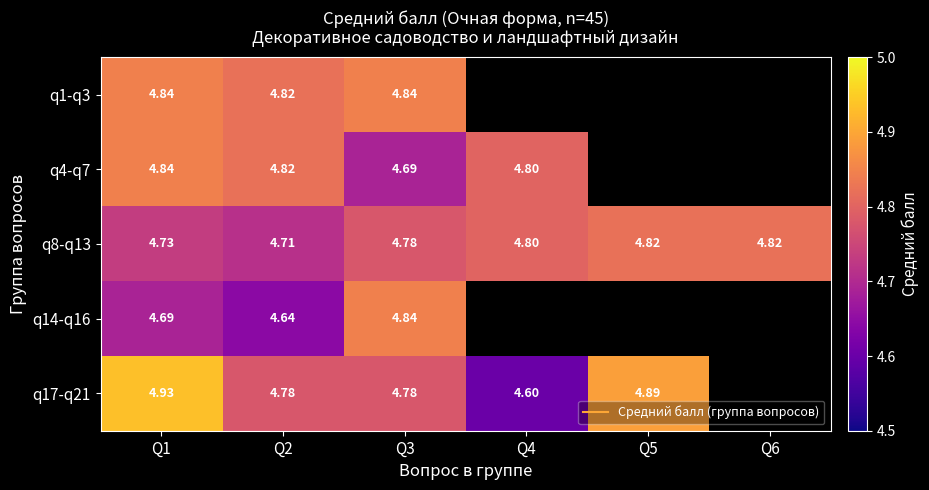

Rank the series by their maximum value, from lowest to highest.

q8-q13, q1-q3, q4-q7, q14-q16, q17-q21